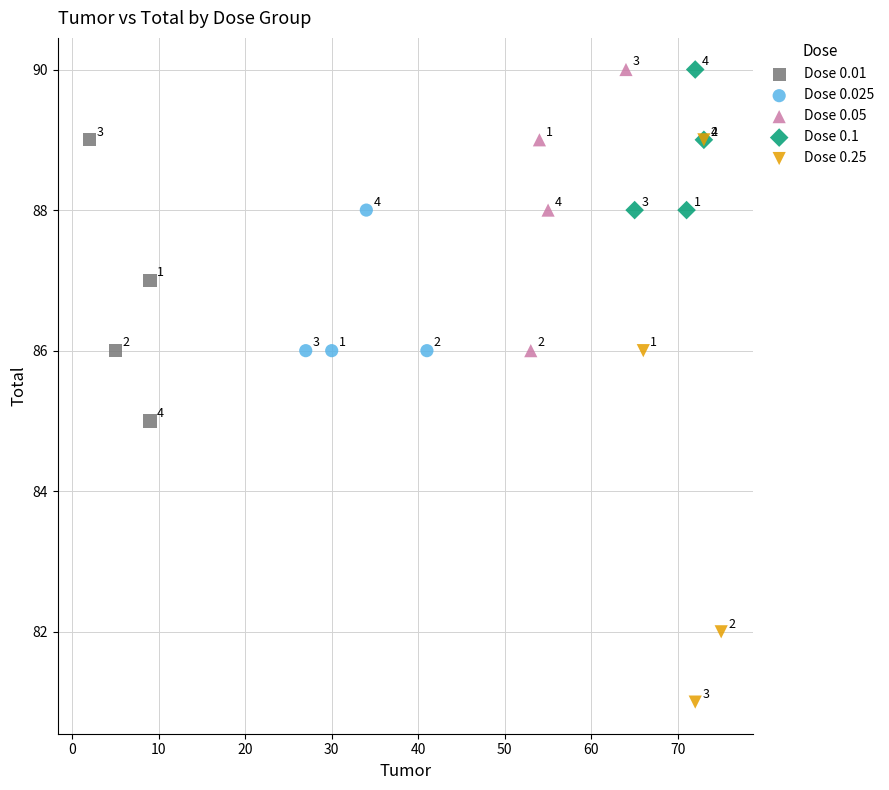

What are all the series names shown in the legend?

Dose 0.01, Dose 0.025, Dose 0.05, Dose 0.1, Dose 0.25